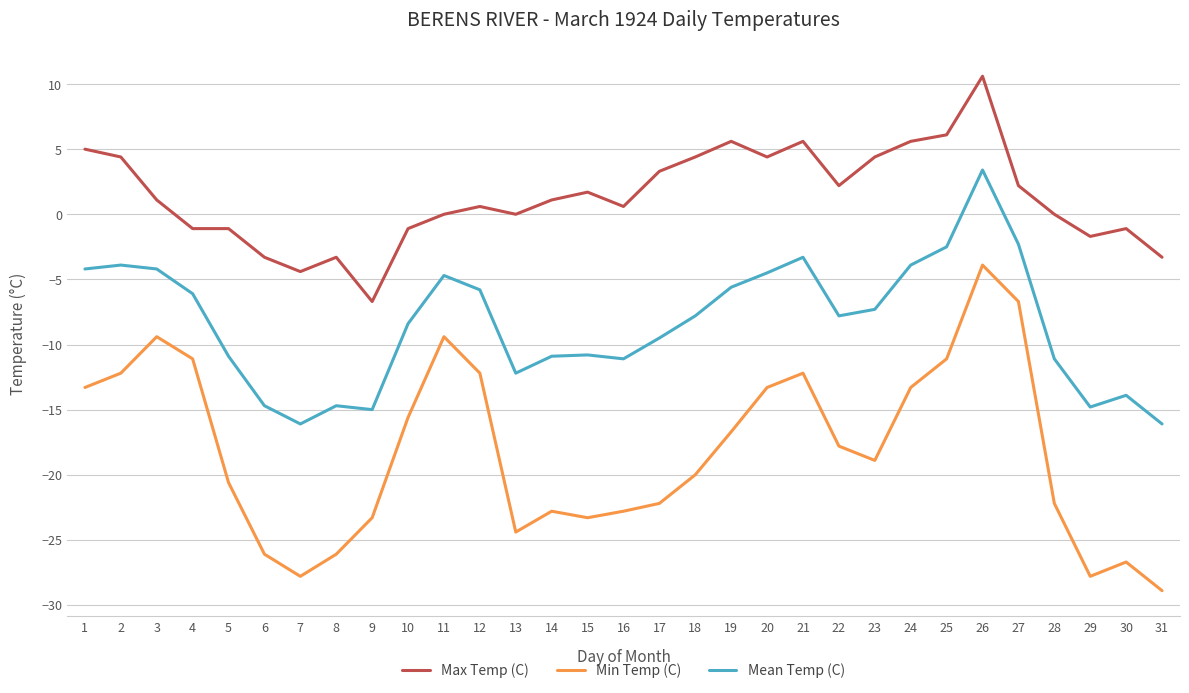

Is the value of Max Temp (C) at 31 greater than the value of Min Temp (C) at 17?

Yes